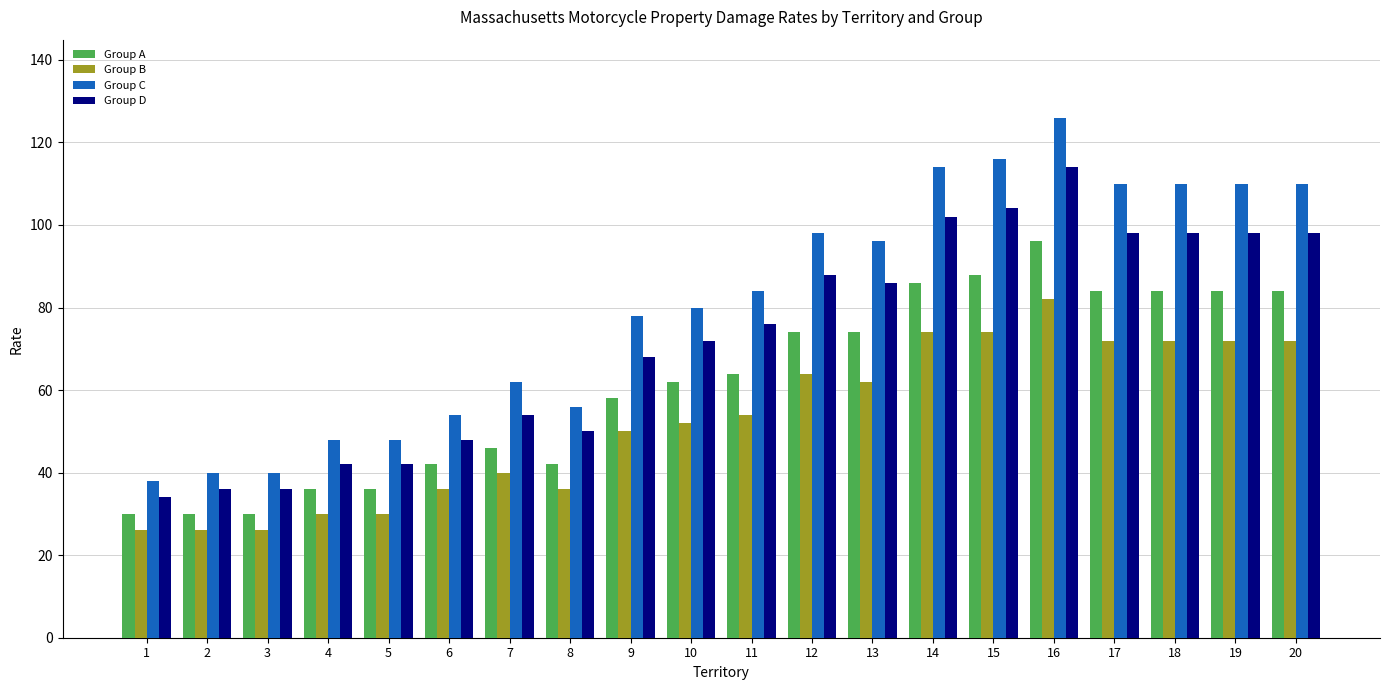

Rank the series by their maximum value, from highest to lowest.

Group C, Group D, Group A, Group B